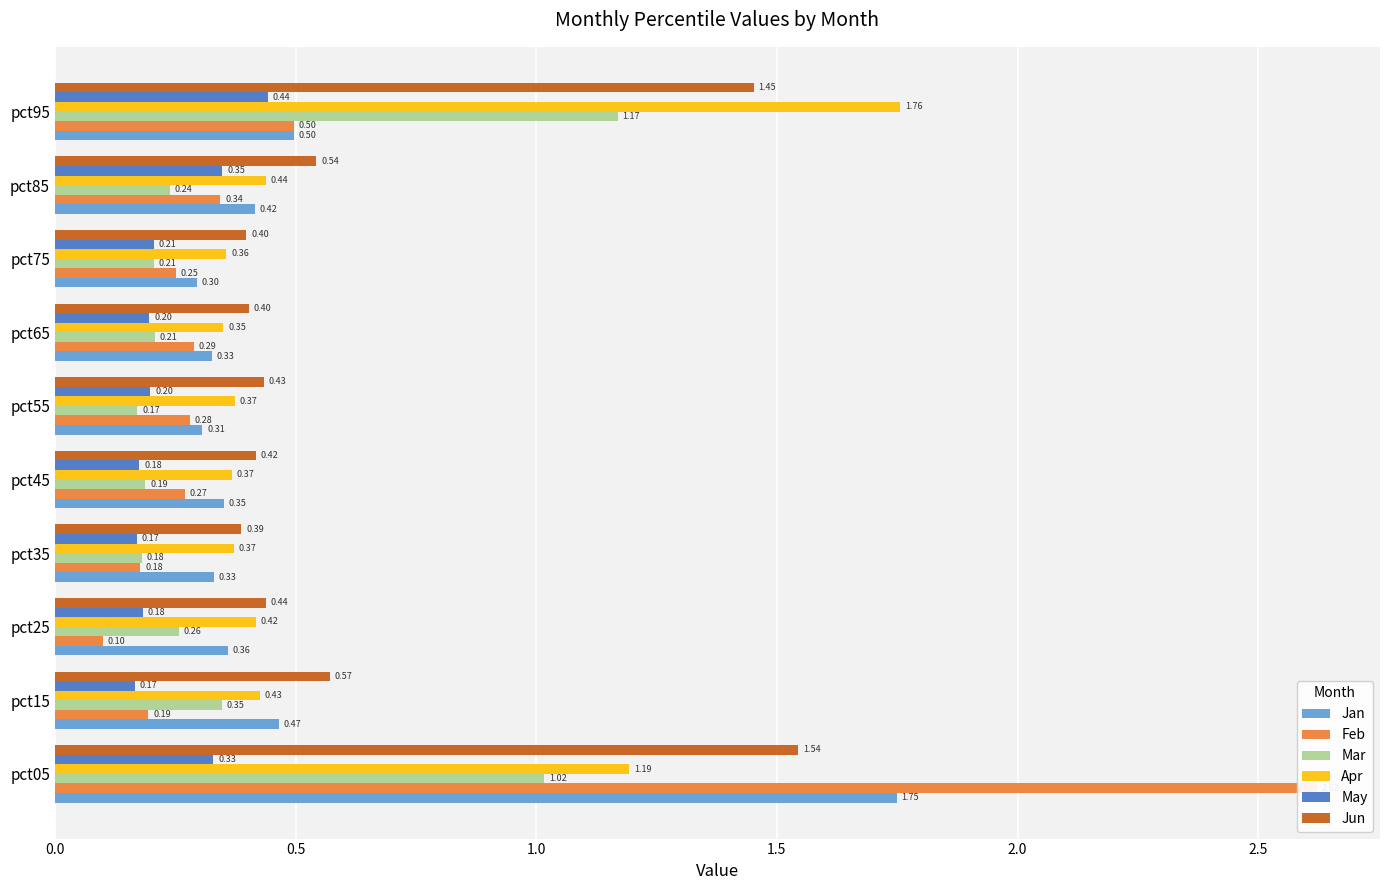

What are all the series names shown in the legend?

Jan, Feb, Mar, Apr, May, Jun